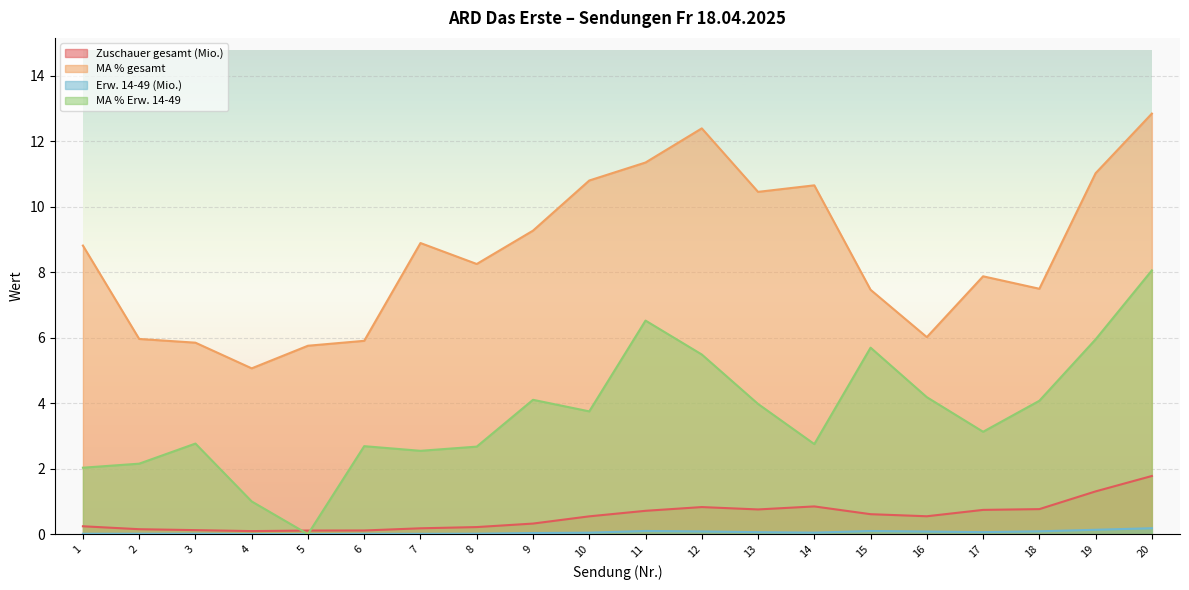

Where is the first local maximum for Zuschauer gesamt (Mio.)?

12